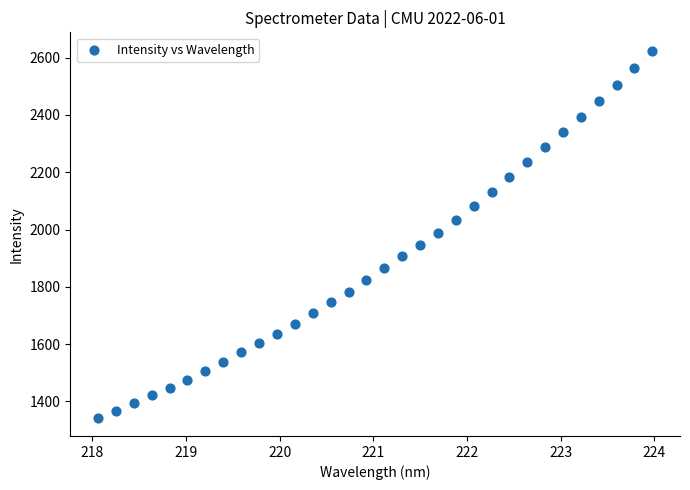

What is the range of X values (max minus min)?

5.9